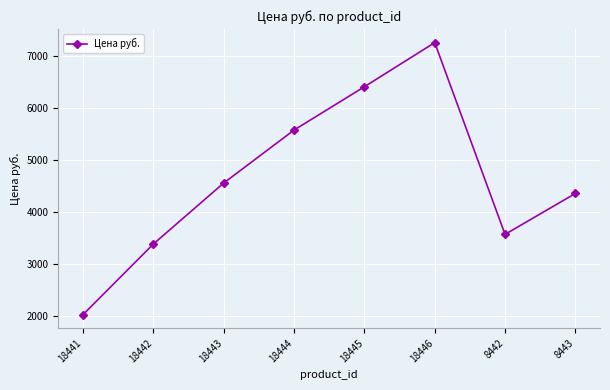

Count the number of categories in the chart.

8